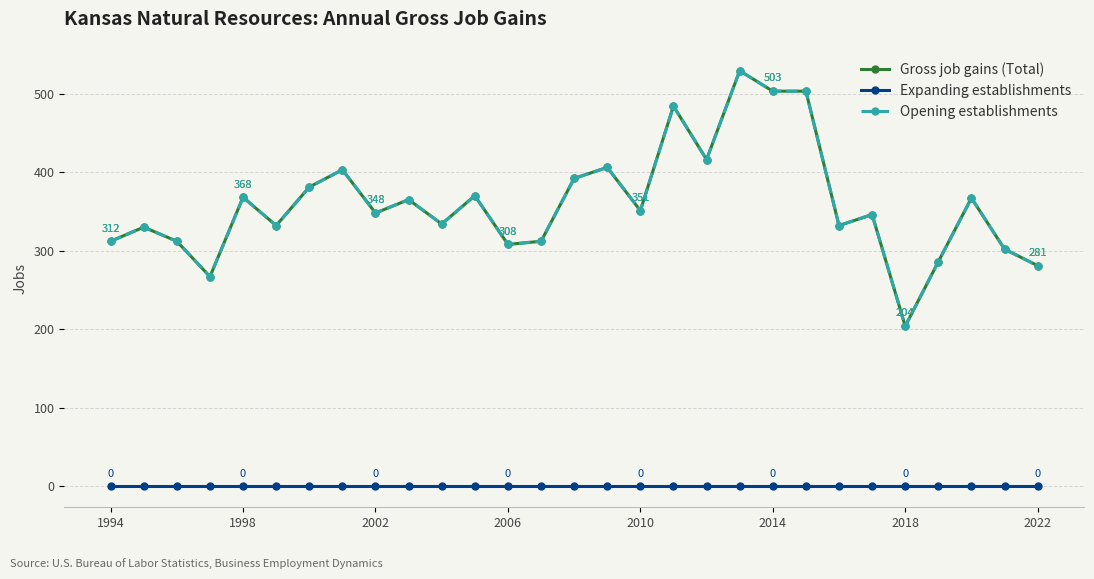

Is this an area chart (filled region under the line)?

No